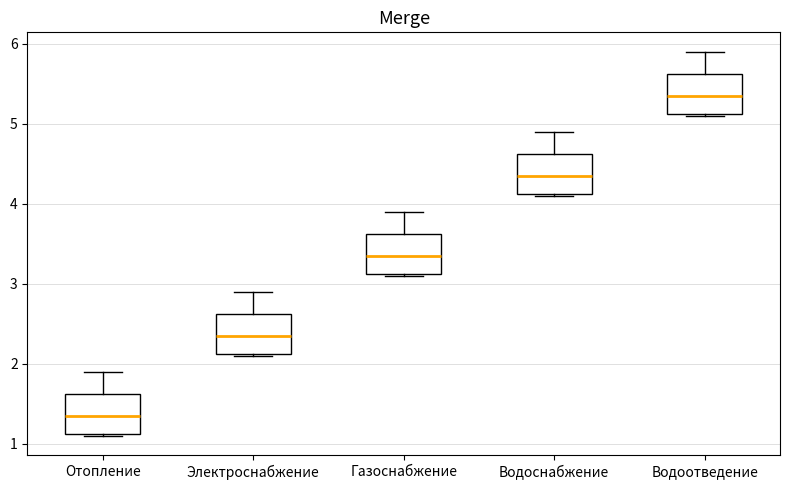

Where does the median line of the box for Водоснабжение sit on the y-axis? The values are not printed on the chart, so give them approximately, as read against the axis.

4.4